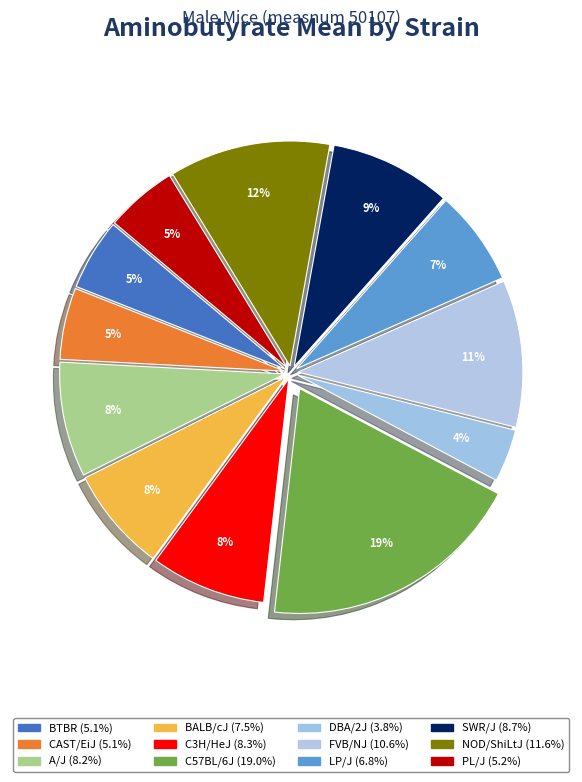

Is there a majority slice in this chart?

No